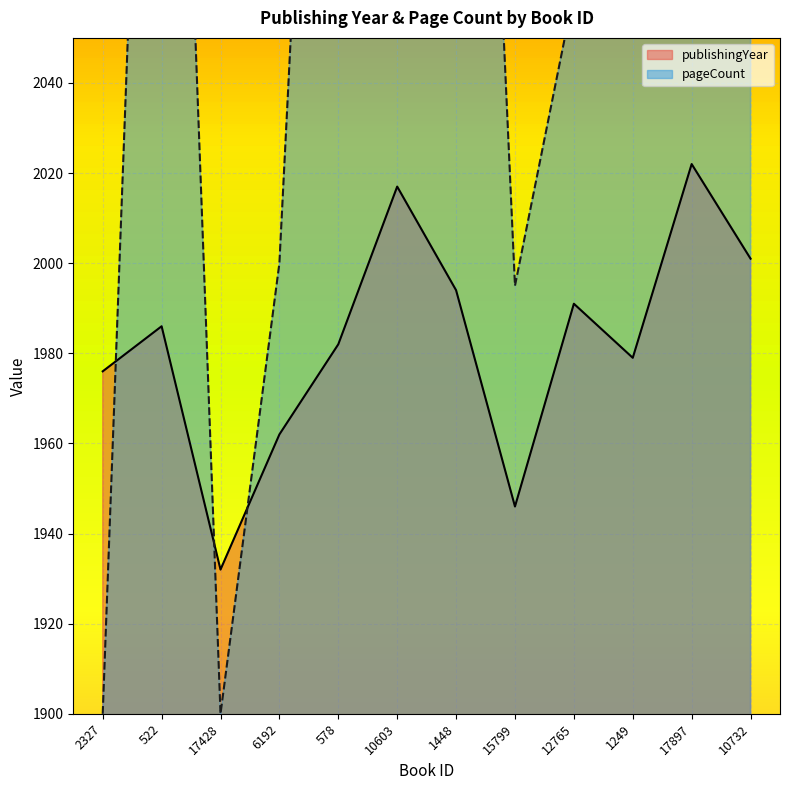

What is the label of the 1st point from the left?

2327